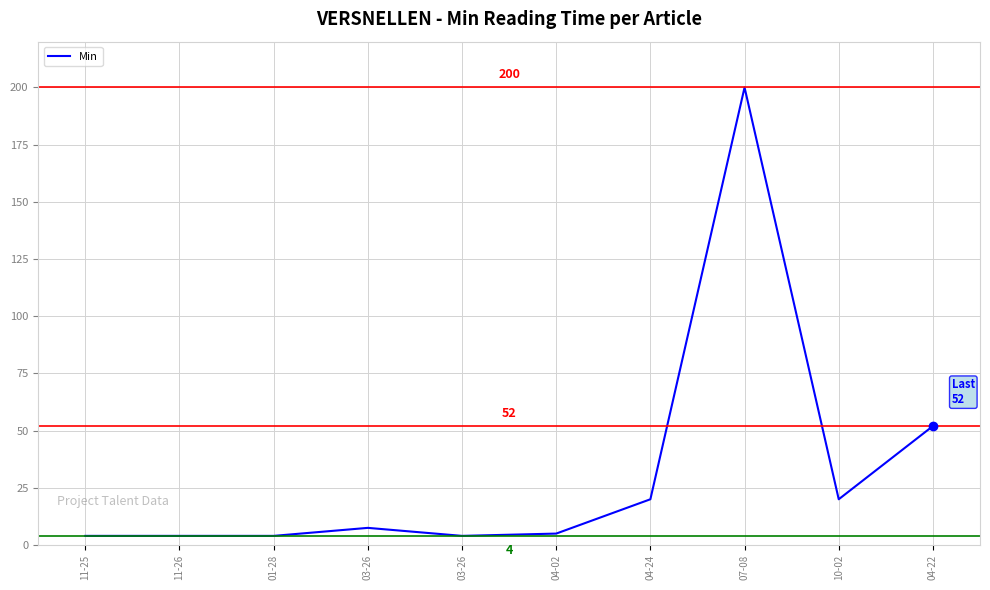

What is the maximum value shown in the chart?

200.0